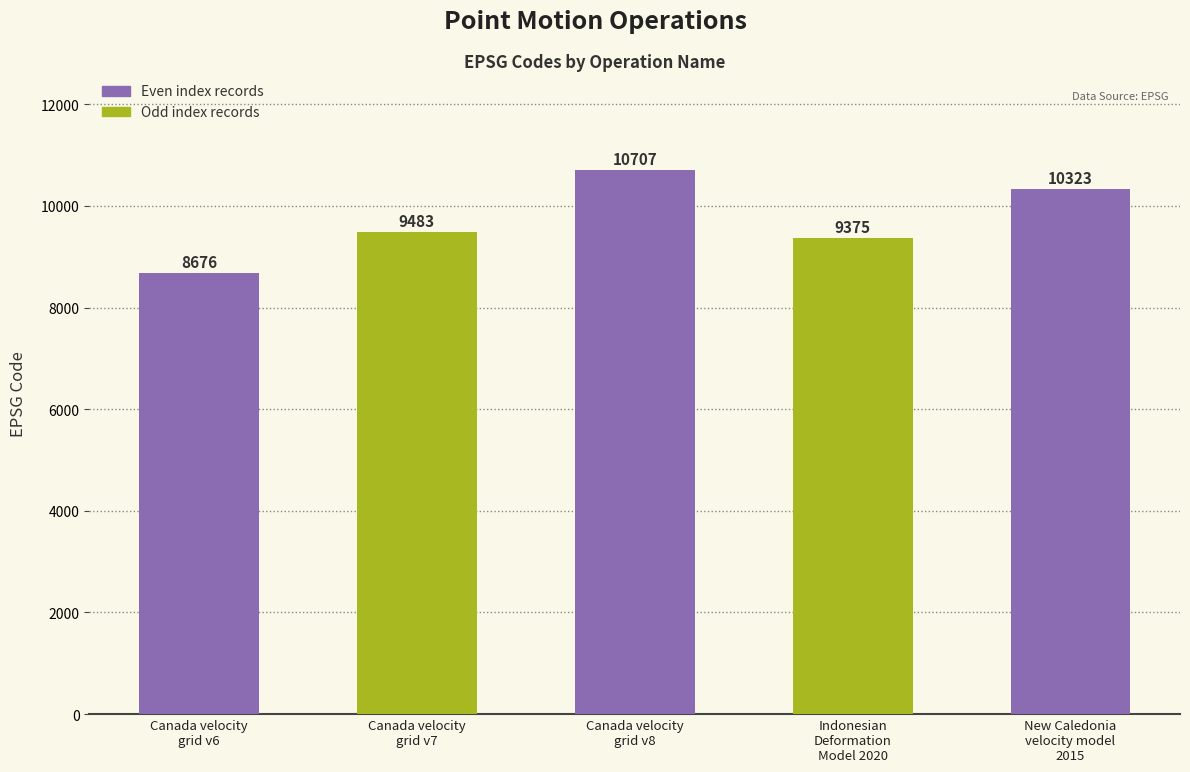

At which category does the chart reach its peak across all series?

Canada velocity
grid v8